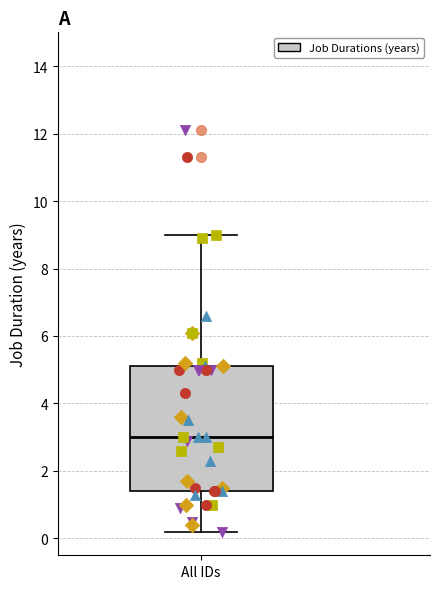

Read this box plot against the y-axis: the position of the median line, the range covered by the box, and the ends of both whiskers. The values are not printed on the chart, so give them approximately, as read against the axis.

median 3.0, box 1.4 to 5.2, whiskers 0.2 to 9.0